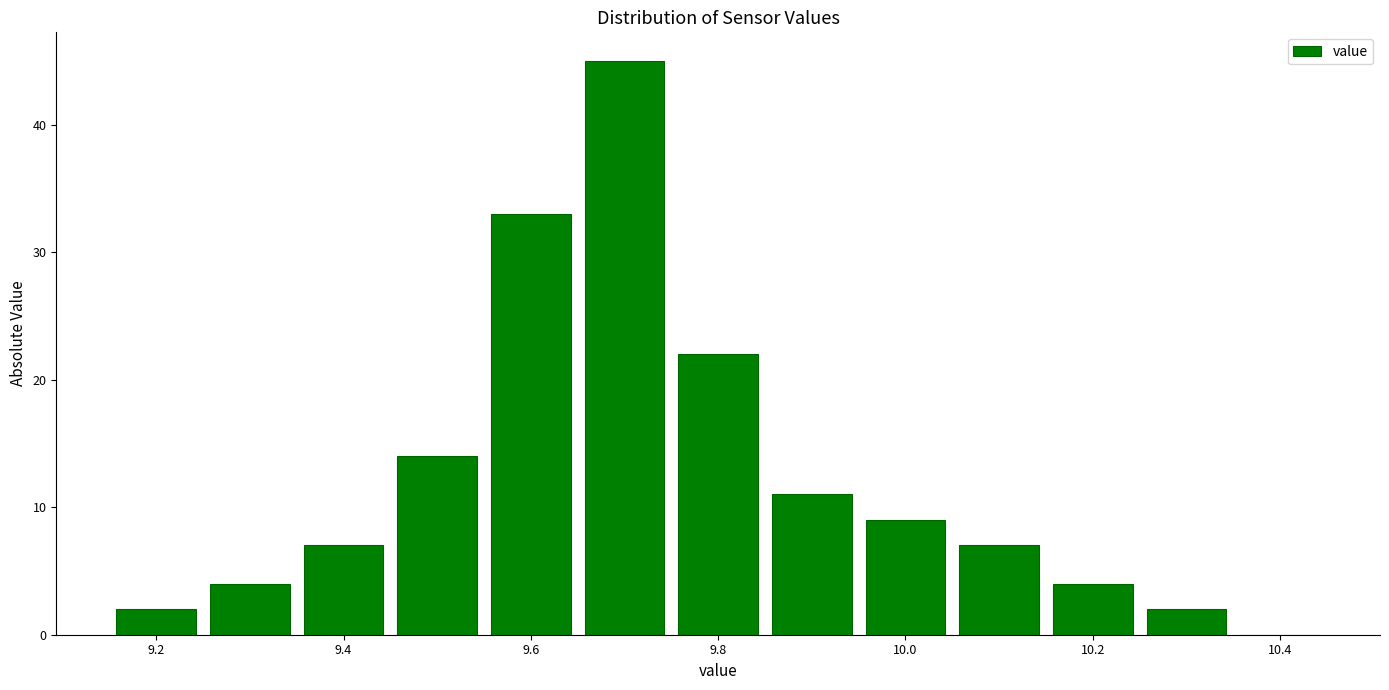

How tall is the bar that spans 9.85 to 9.95 on the x-axis? Neither the bar edges nor the heights are printed on the chart, so give them approximately, as read against the axes.

11